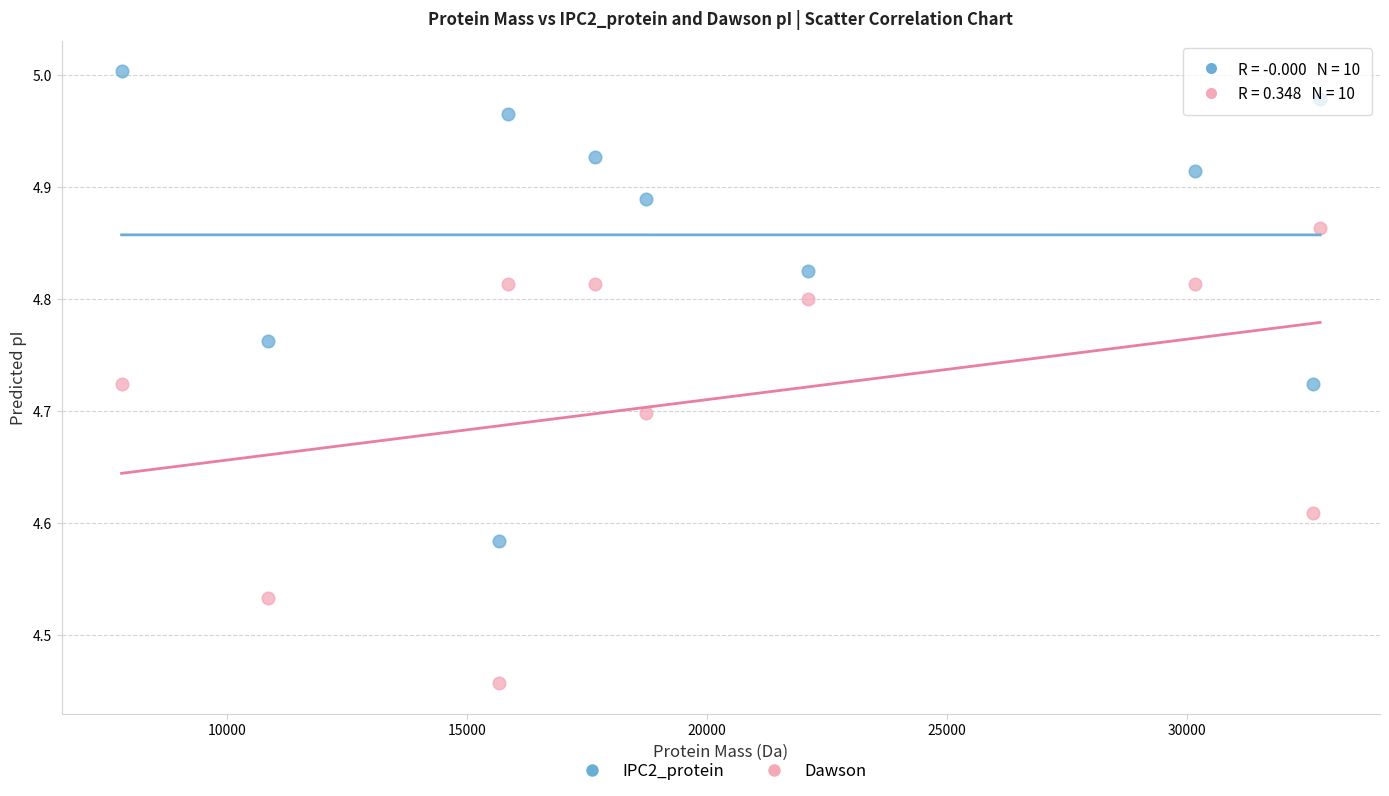

What is the X range (max minus min) for the scatter plot?

24962.6